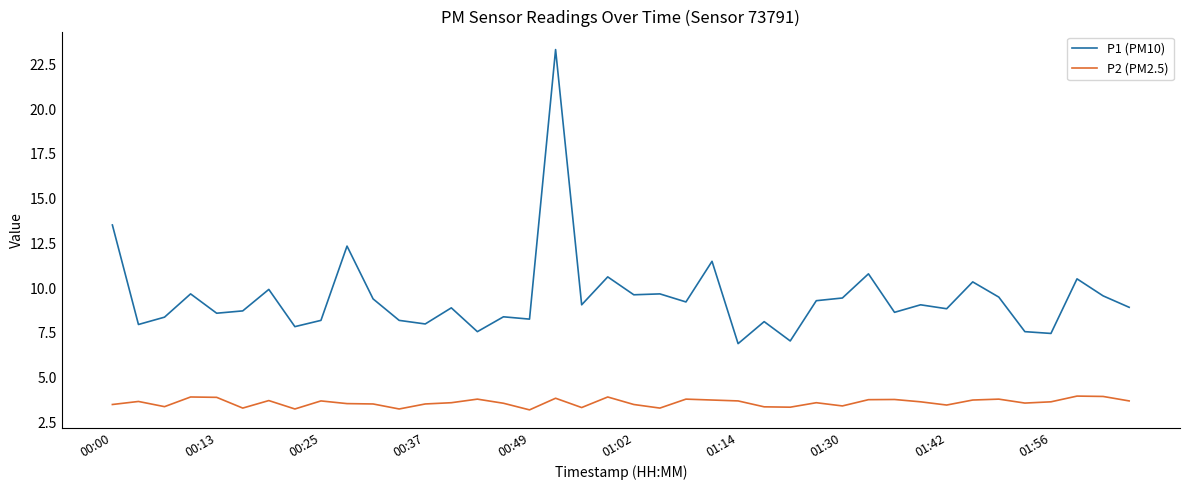

What is the average value of the P2 (PM2.5) series?

3.6